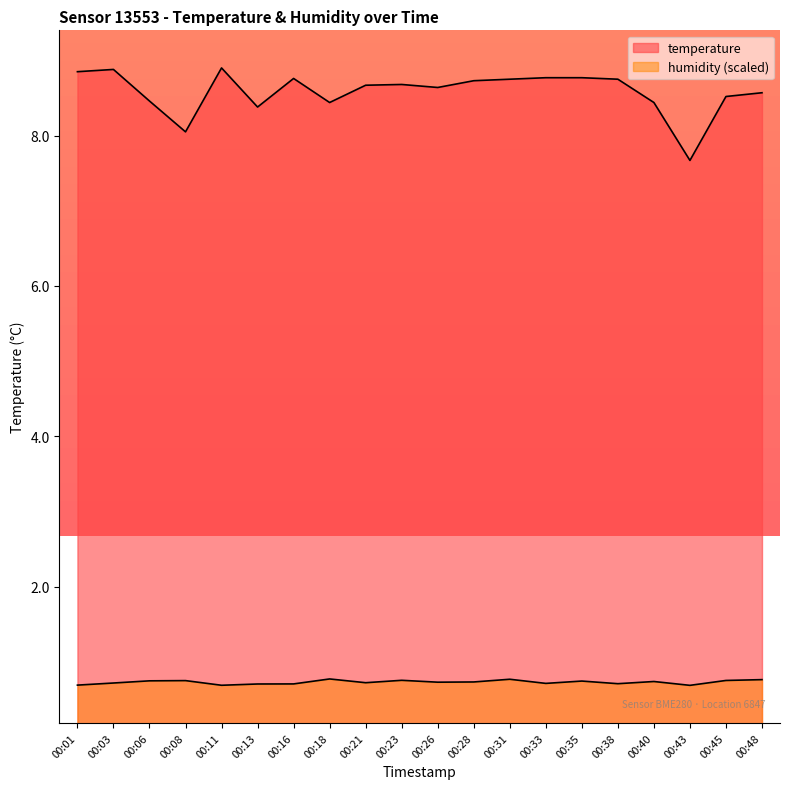

Reading left to right, extract all data points from this chart.

temperature: 8.8	8.9	8.5	8.1	8.9	8.4	8.8	8.4	8.7	8.7	8.6	8.7	8.8	8.8	8.8	8.8	8.4	7.7	8.5	8.6
humidity: 0.7	0.7	0.7	0.8	0.7	0.7	0.7	0.8	0.7	0.8	0.7	0.7	0.8	0.7	0.7	0.7	0.7	0.7	0.8	0.8